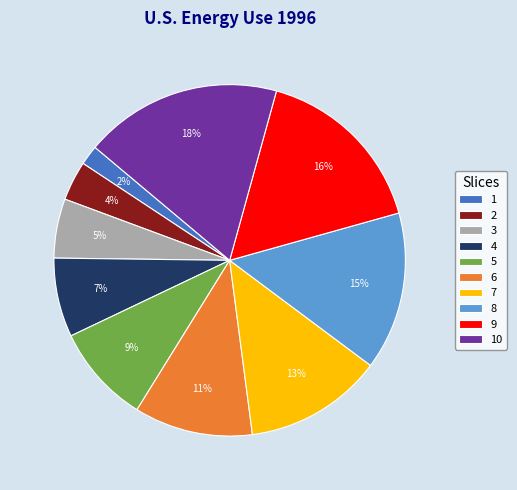

Which category has the smallest portion of the pie?

1